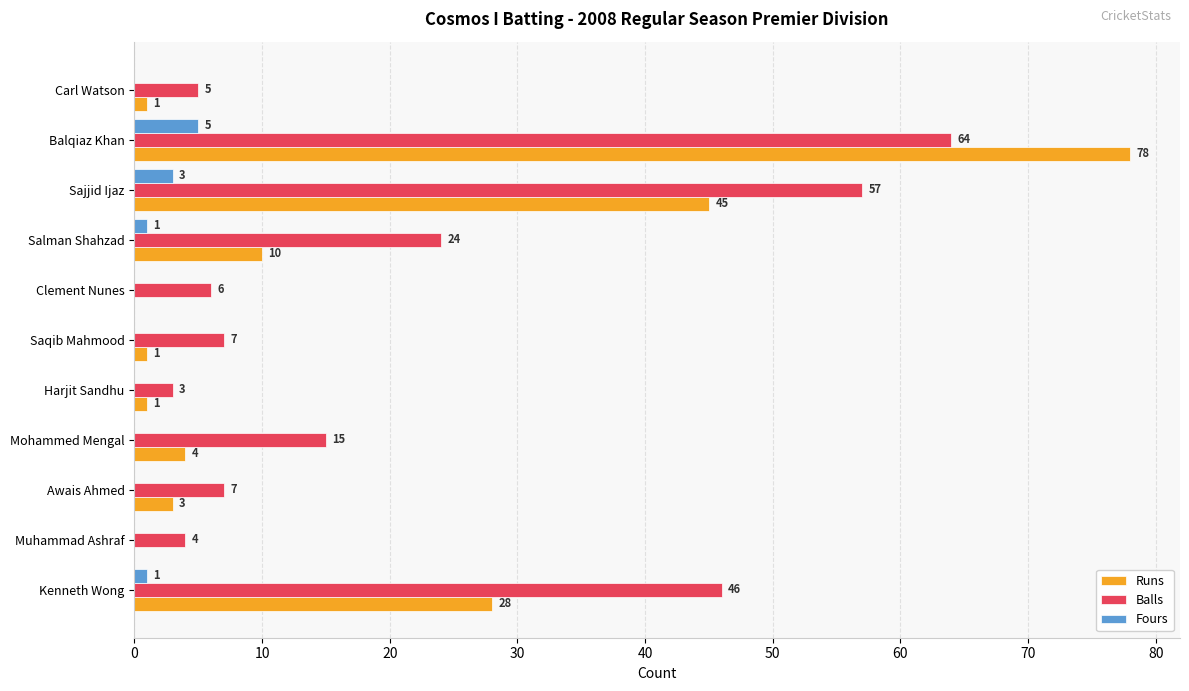

True or false: Runs has a value of 76 at Sajjid Ijaz.

False